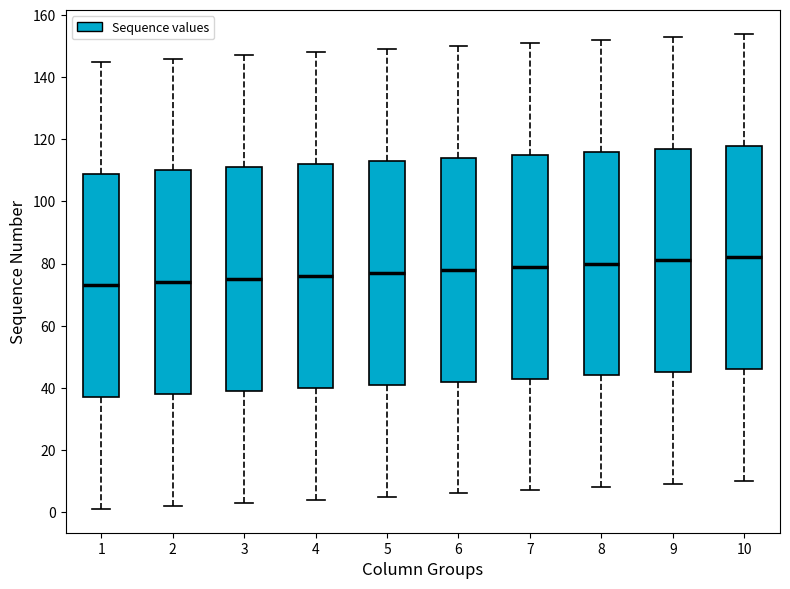

Reading left to right, read every box against the y-axis: the position of its median line, the range the box covers, and the ends of its whiskers. The values are not printed on the chart, so give them approximately, as read against the axis.

1: median 74, box 38 to 110, whiskers 2 to 146
2: median 74, box 38 to 110, whiskers 2 to 146
3: median 76, box 40 to 112, whiskers 4 to 148
4: median 76, box 40 to 112, whiskers 4 to 148
5: median 78, box 42 to 114, whiskers 6 to 150
6: median 78, box 42 to 114, whiskers 6 to 150
7: median 80, box 44 to 116, whiskers 8 to 152
8: median 80, box 44 to 116, whiskers 8 to 152
9: median 82, box 46 to 118, whiskers 10 to 154
10: median 82, box 46 to 118, whiskers 10 to 154